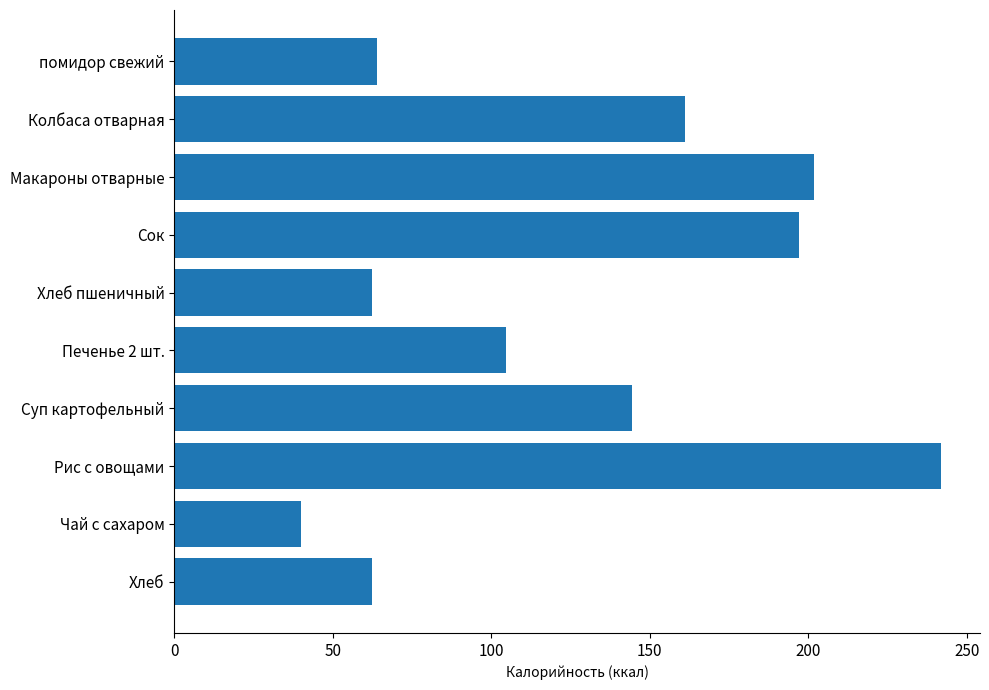

Are the bars horizontal?

Yes